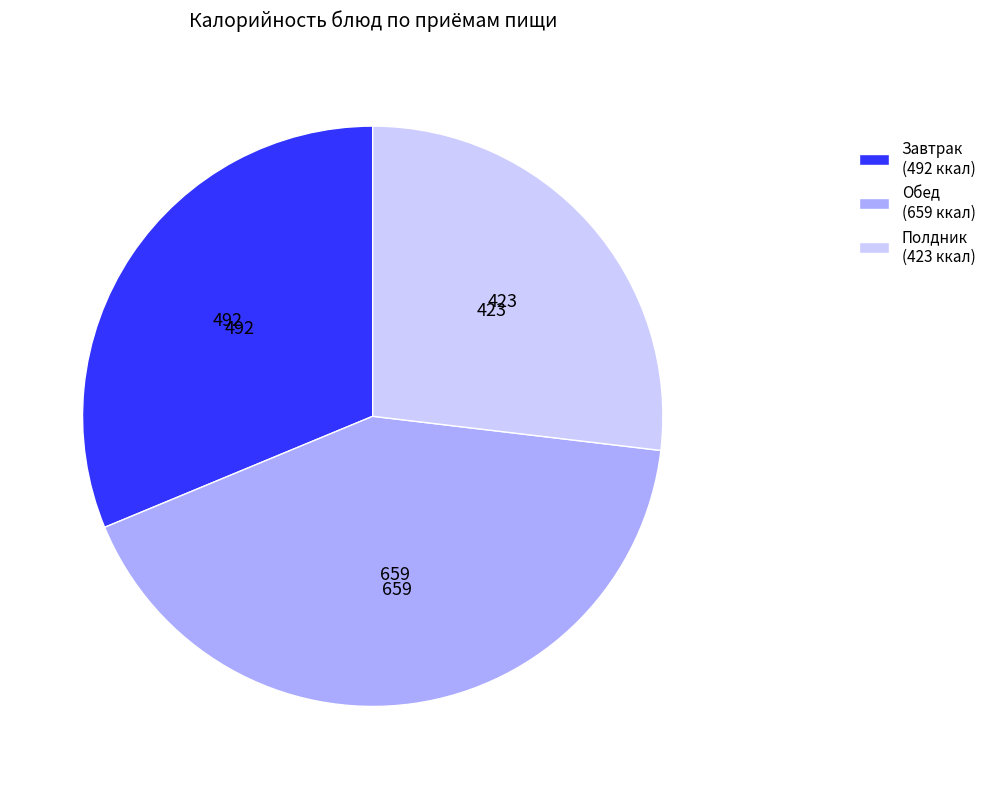

Is it true that Обед (659 ккал) is 42% of the pie?

True